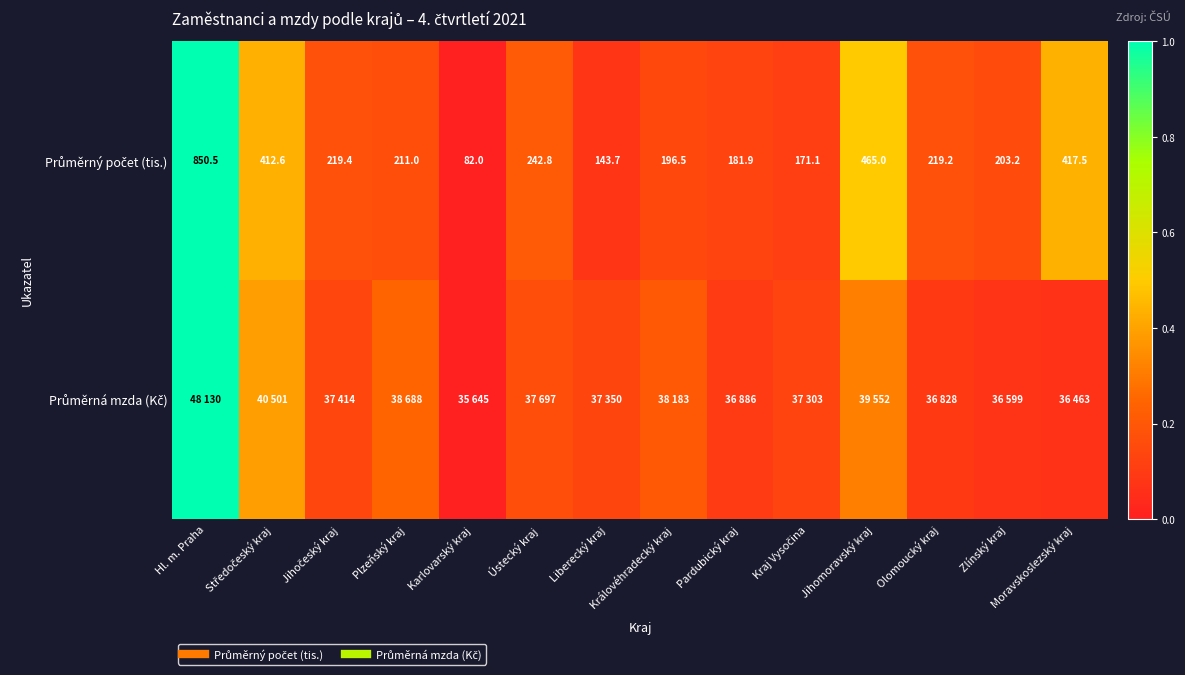

List the labels in order of Průměrný počet (tis.) value, largest first.

Hl. m. Praha, Jihomoravský kraj, Moravskoslezský kraj, Středočeský kraj, Ústecký kraj, Jihočeský kraj, Olomoucký kraj, Plzeňský kraj, Zlínský kraj, Královéhradecký kraj, Pardubický kraj, Kraj Vysočina, Liberecký kraj, Karlovarský kraj